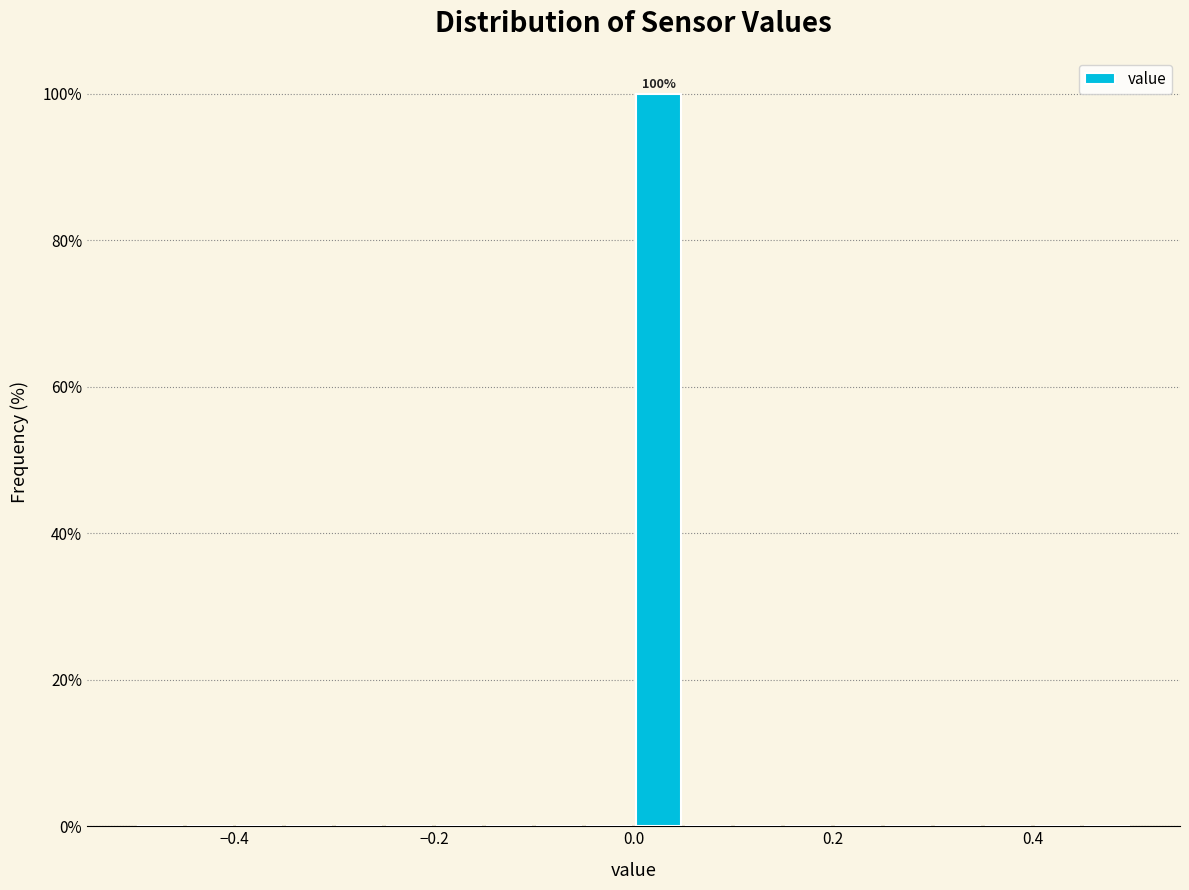

Read against the x-axis, roughly where is the centre of the tallest bar?

0.02